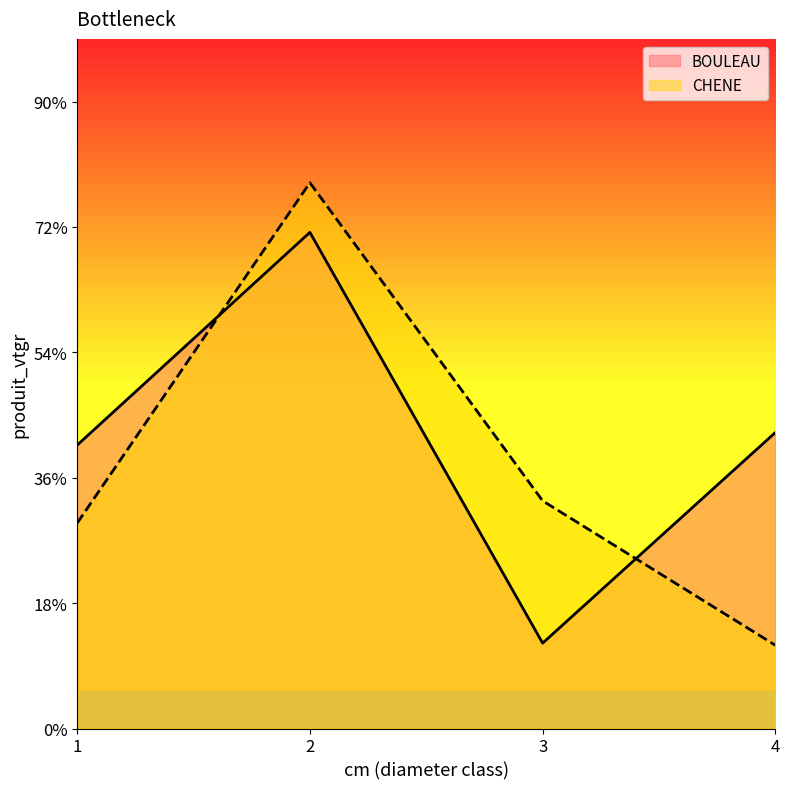

How many lines are shown in the chart?

2